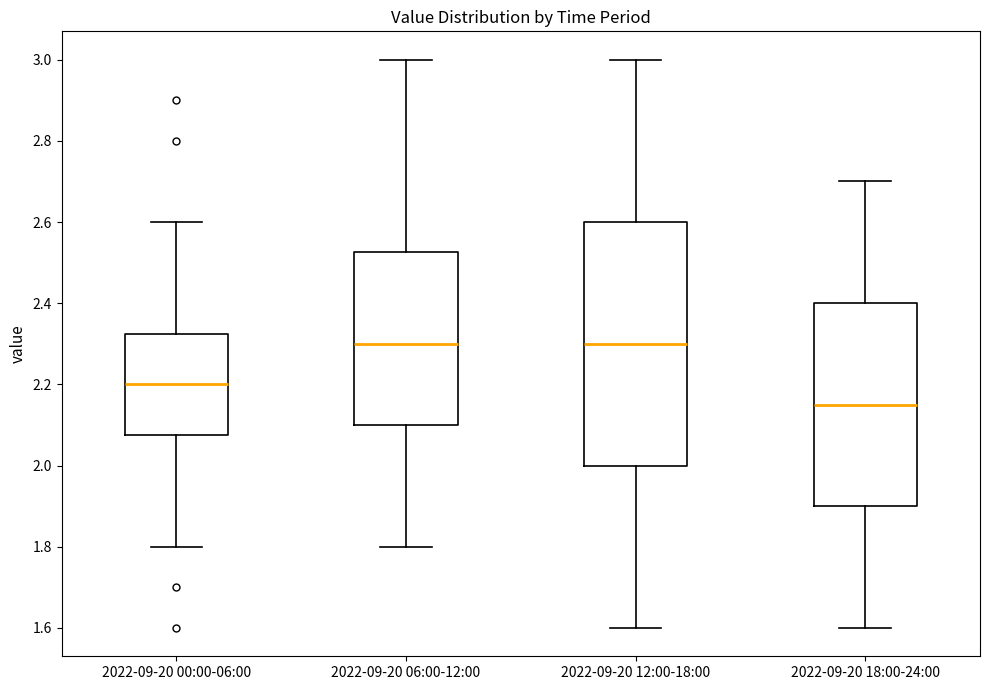

Which box is the tallest, from its lower edge to its upper edge?

2022-09-20 12:00-18:00